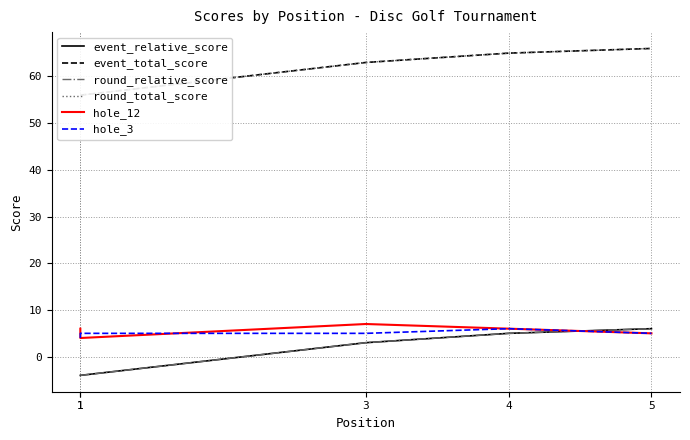

Which category has the lowest value across all series?

1